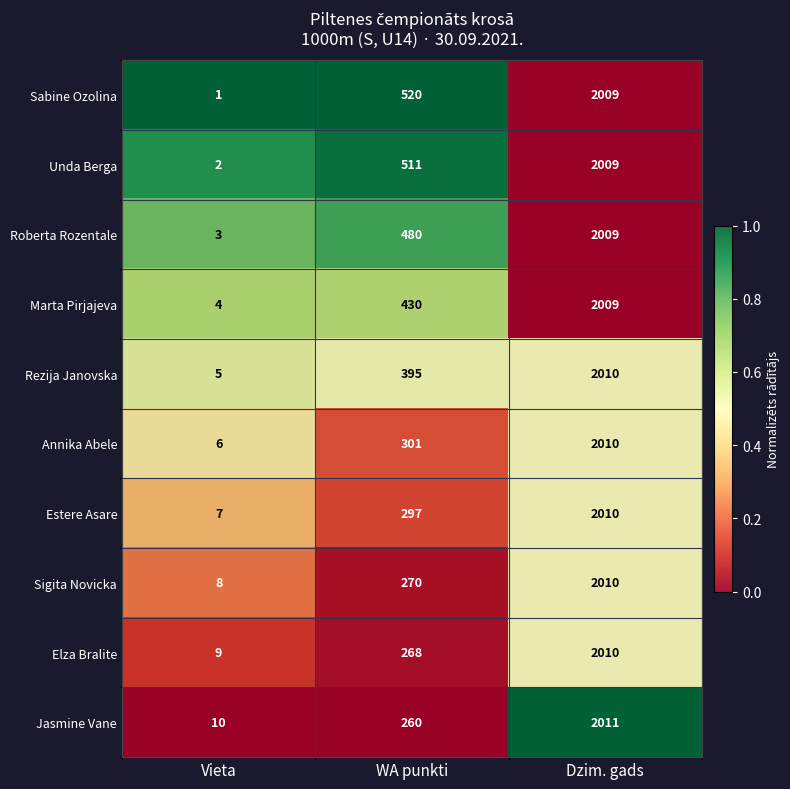

True or false: Annika Abele has a value of 509 at WA punkti.

False